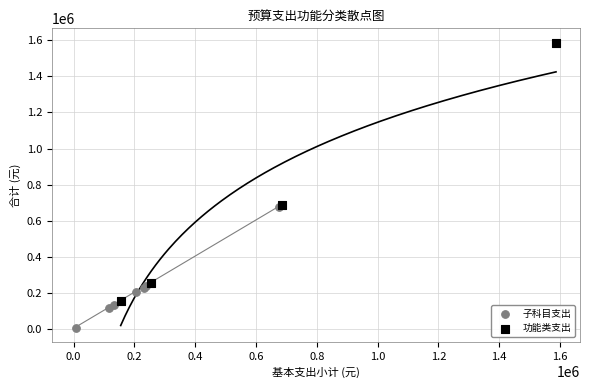

Which series reaches the maximum Y coordinate?

功能类支出